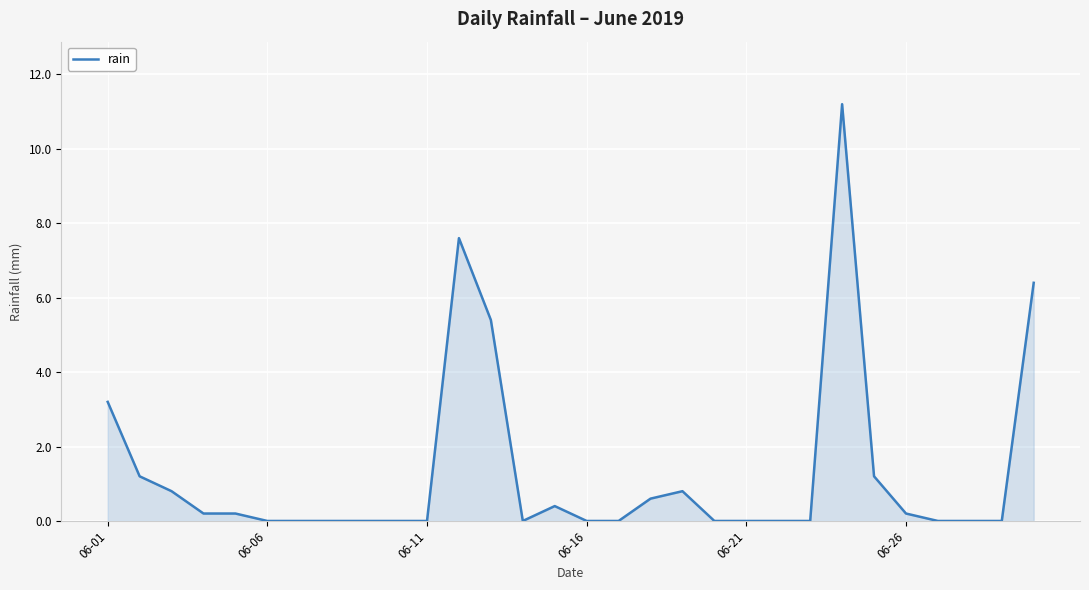

How many lines are shown in the chart?

1